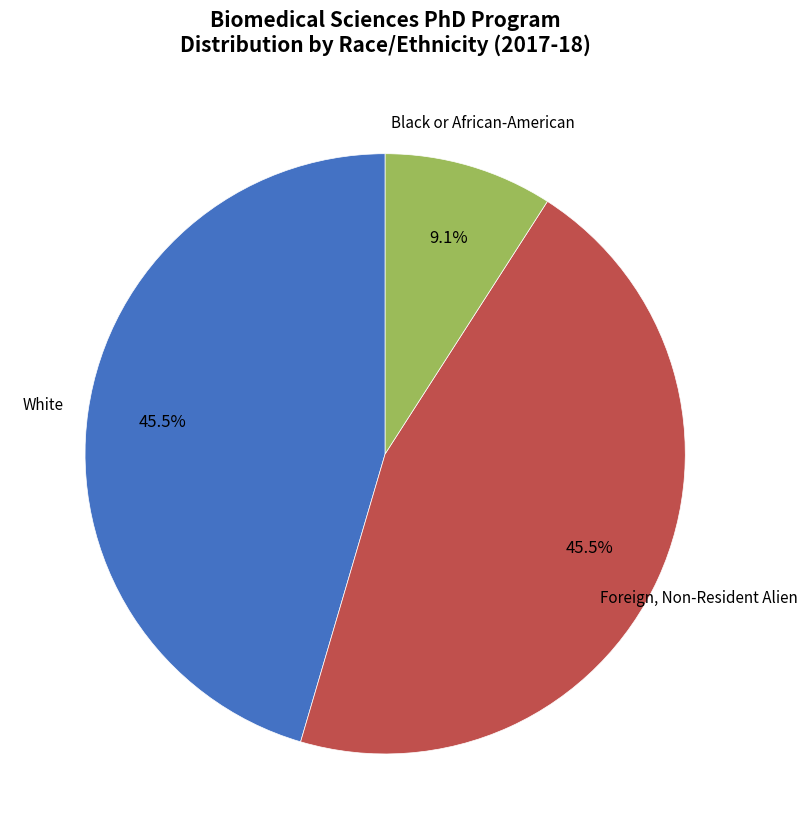

Does any single category account for the majority?

No